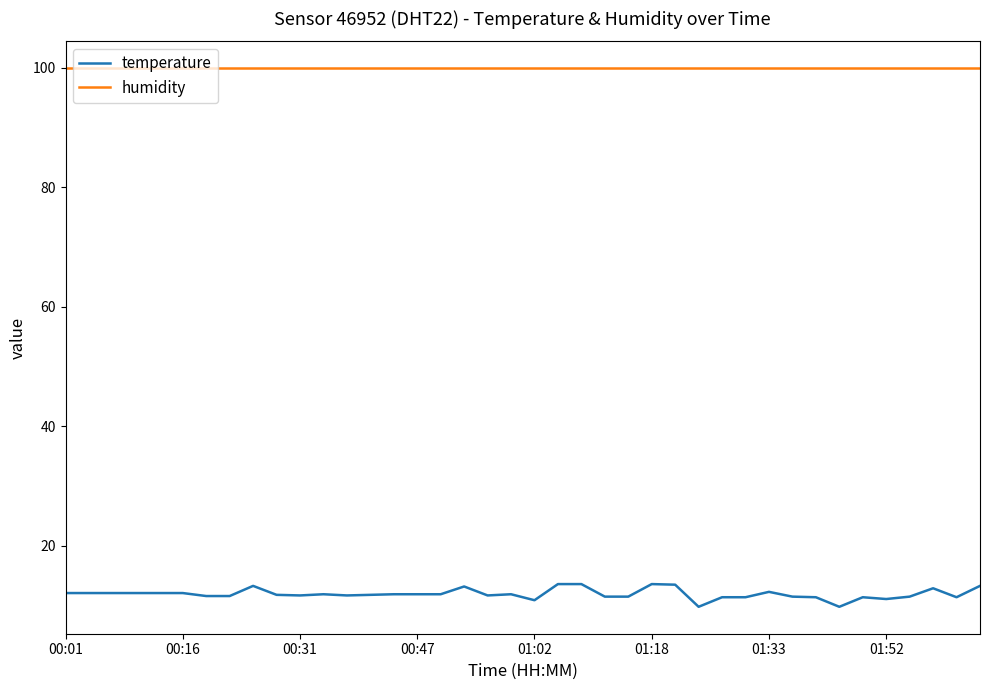

List the series in order of their peak value, highest first.

humidity, temperature